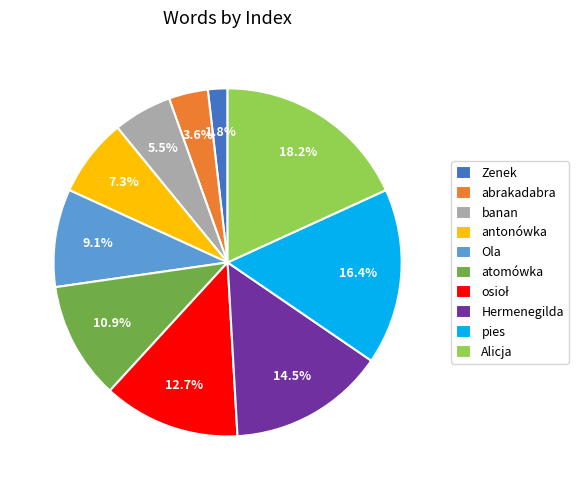

Count the number of slices in the pie.

10